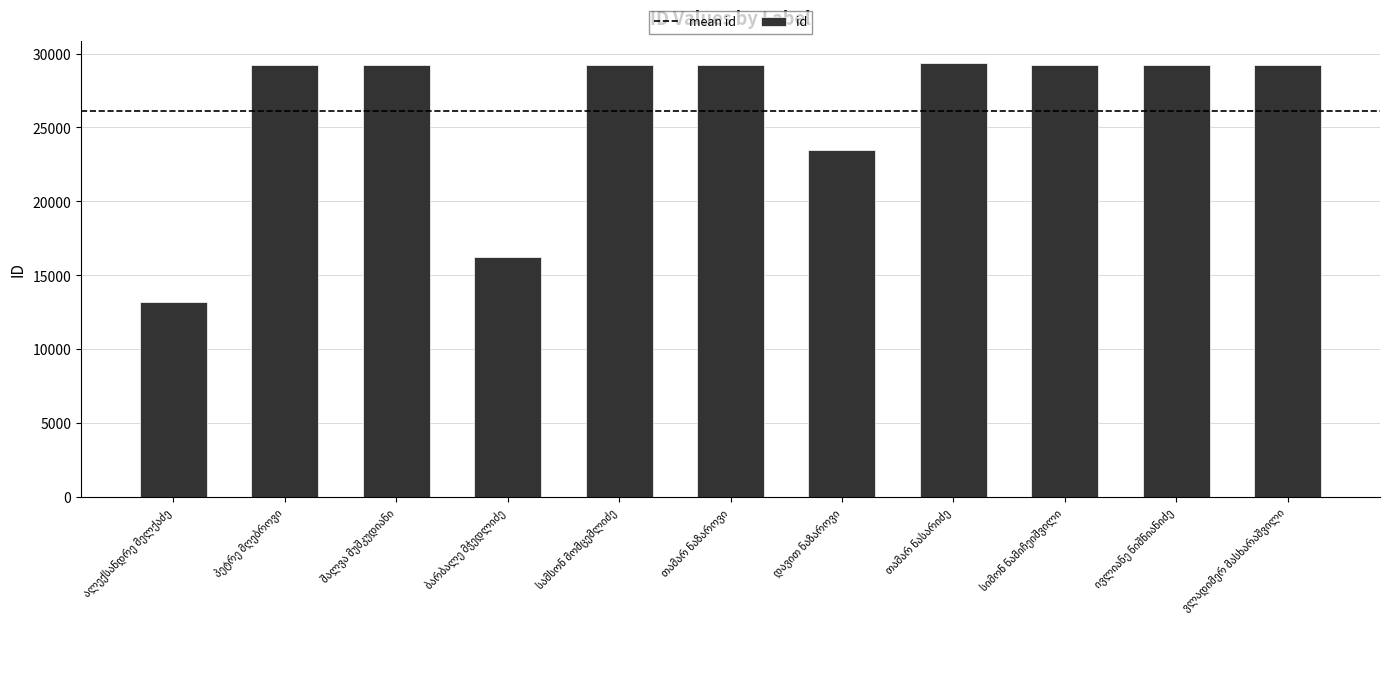

What is the difference between the second highest and second lowest values?

13025